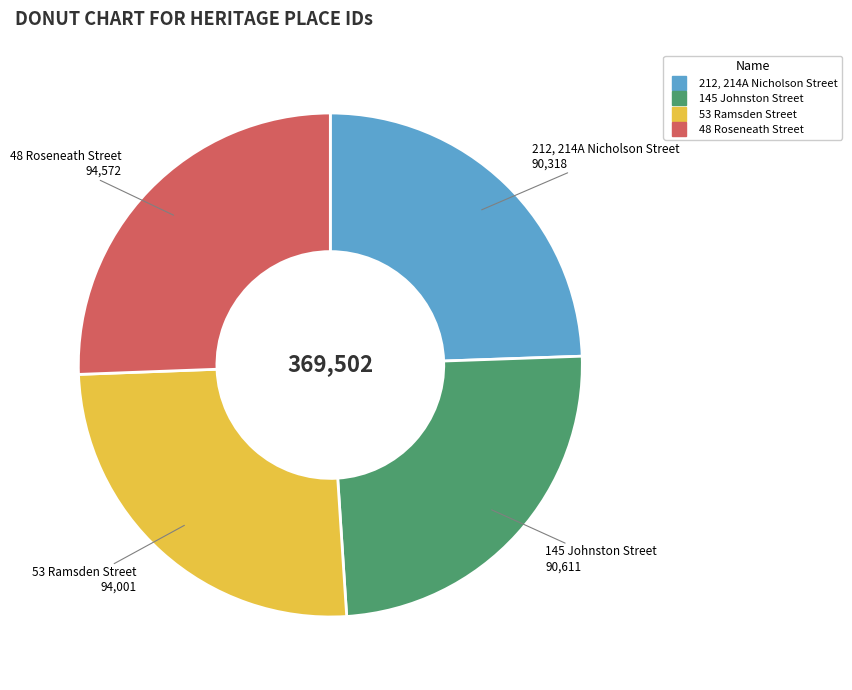

Combined, do 212, 214A Nicholson Street and 145 Johnston Street account for over 50%?

No